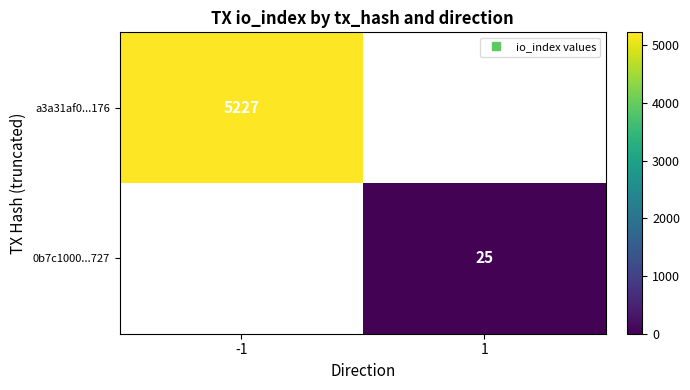

At which label does 0b7c1000...727 reach its peak?

-1